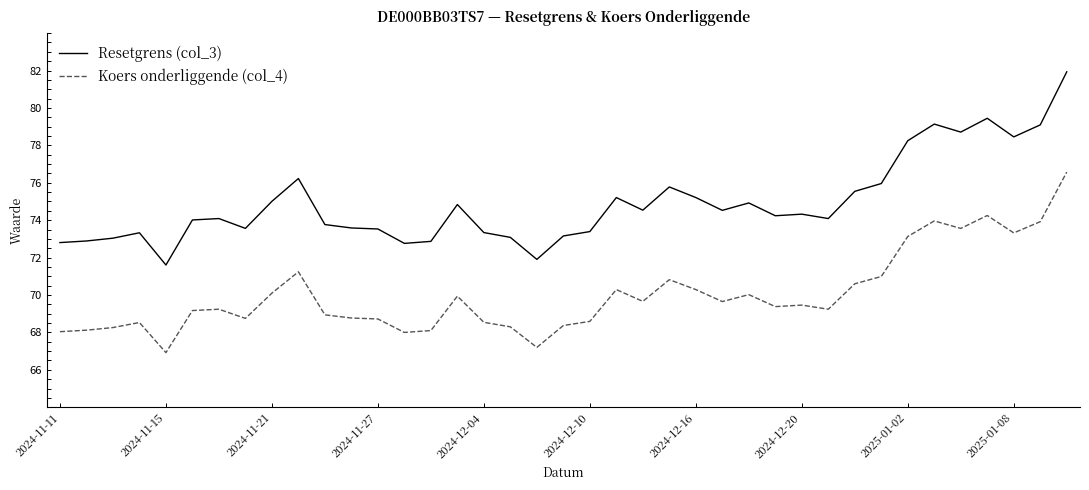

What is the average value of the Koers onderliggende (col_4) series?

70.0